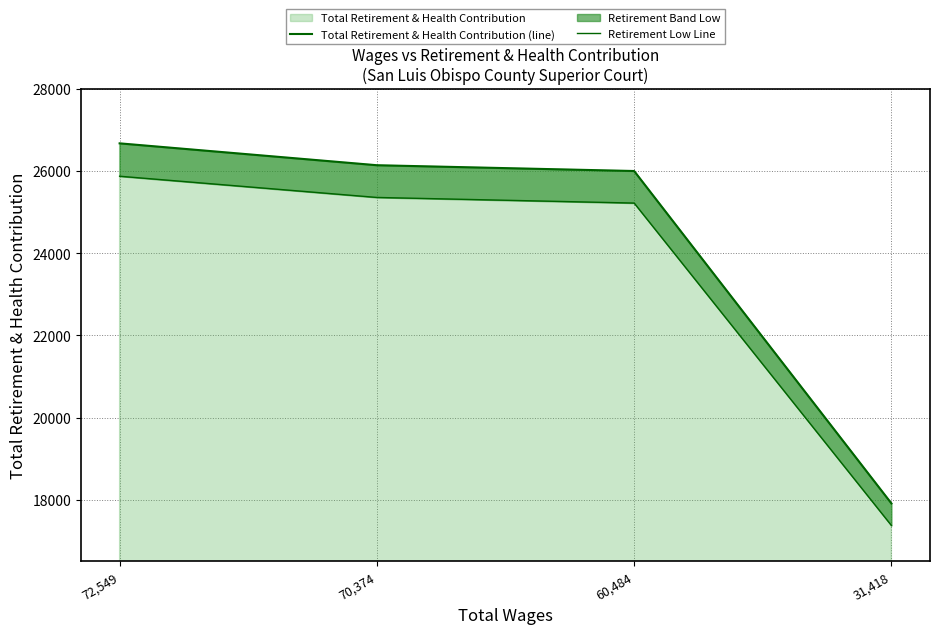

What is the value of the Retirement Low Line point at the 2nd from the left?

25353.9